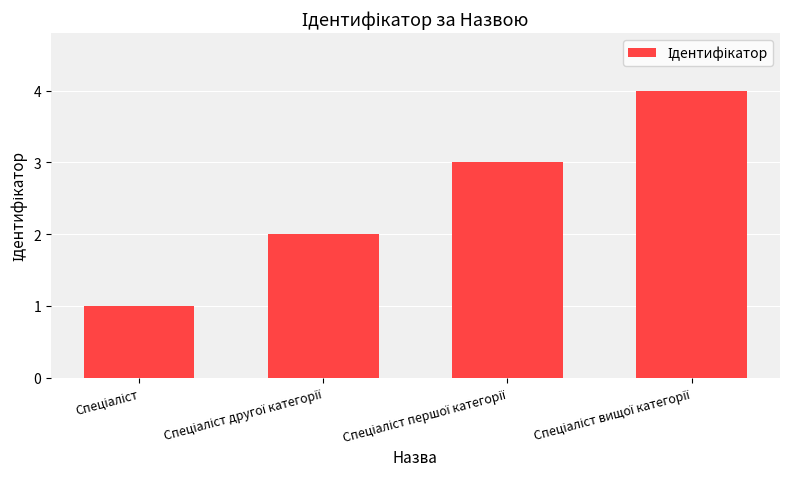

What is the difference between the second highest and minimum values?

2